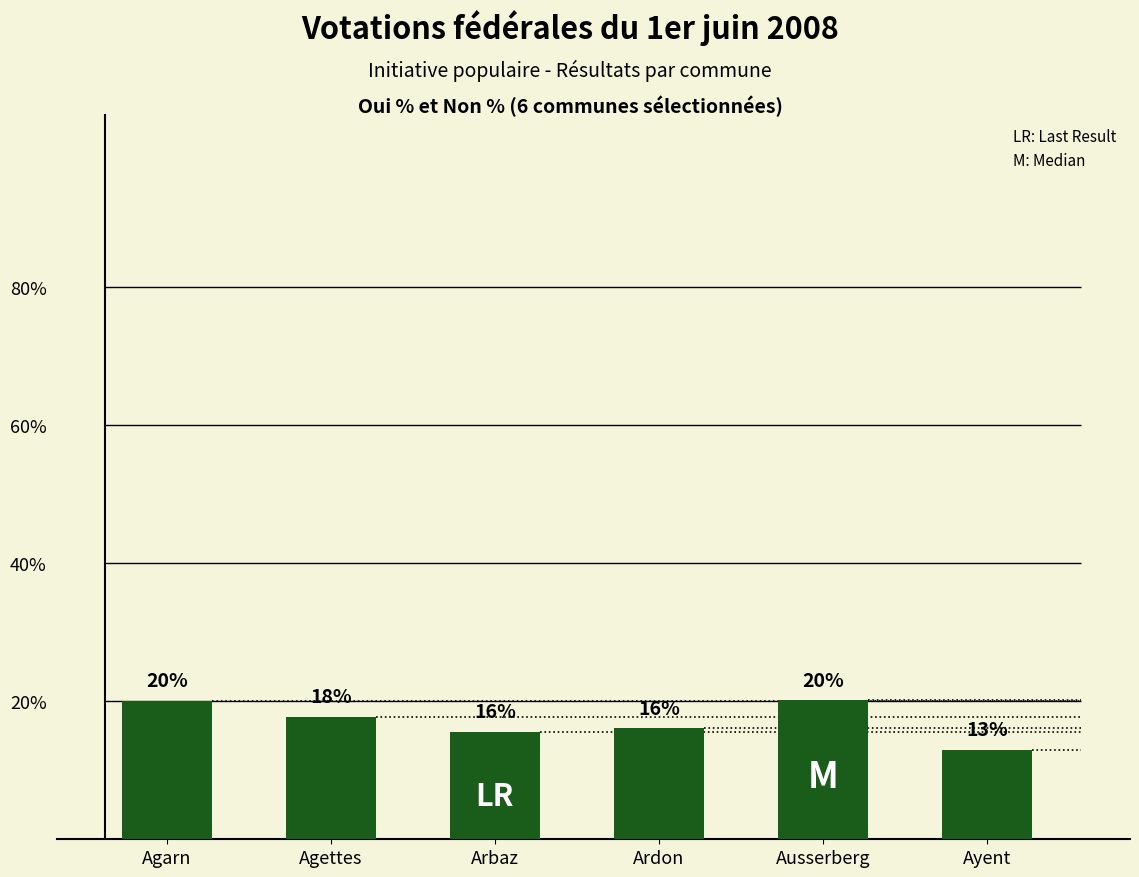

Count the number of categories in the chart.

6